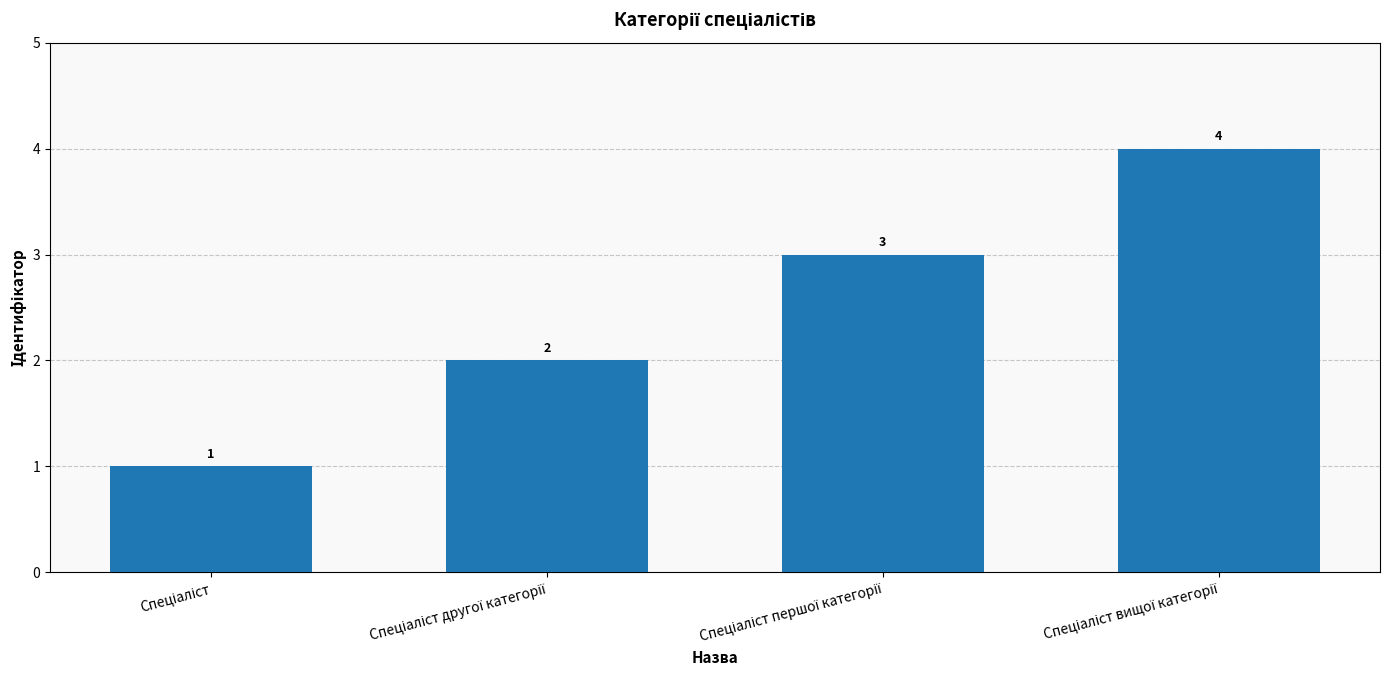

Reading left to right, transcribe all the data shown in this chart.

1	2	3	4